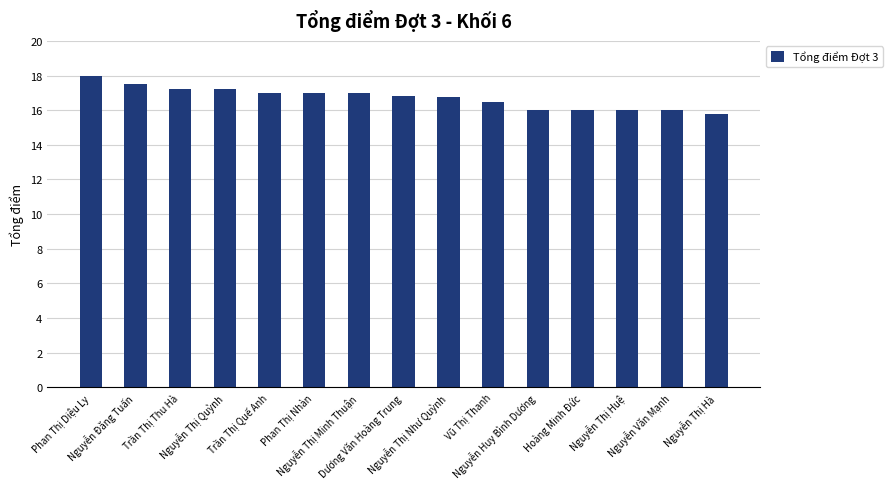

What is the value of the 9th bar from the left?

16.8